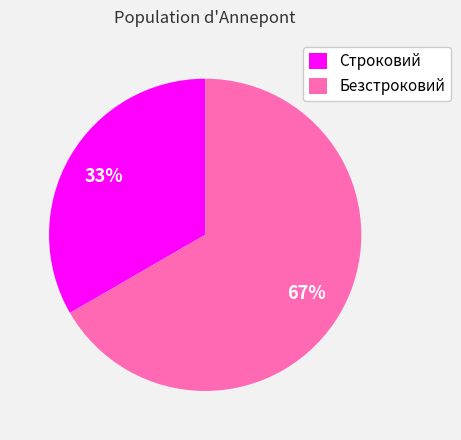

Is it true that Строковий is 40% of the pie?

False